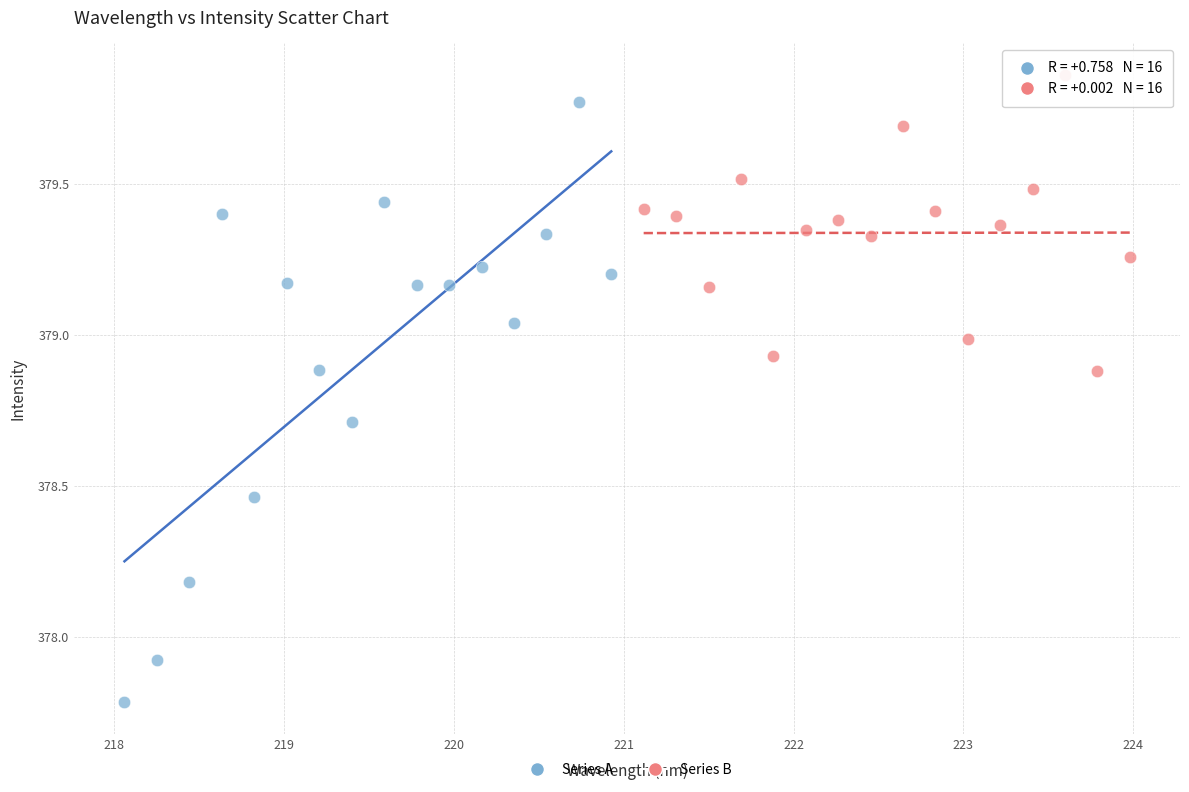

Which series has the widest spread of Y values?

Series A